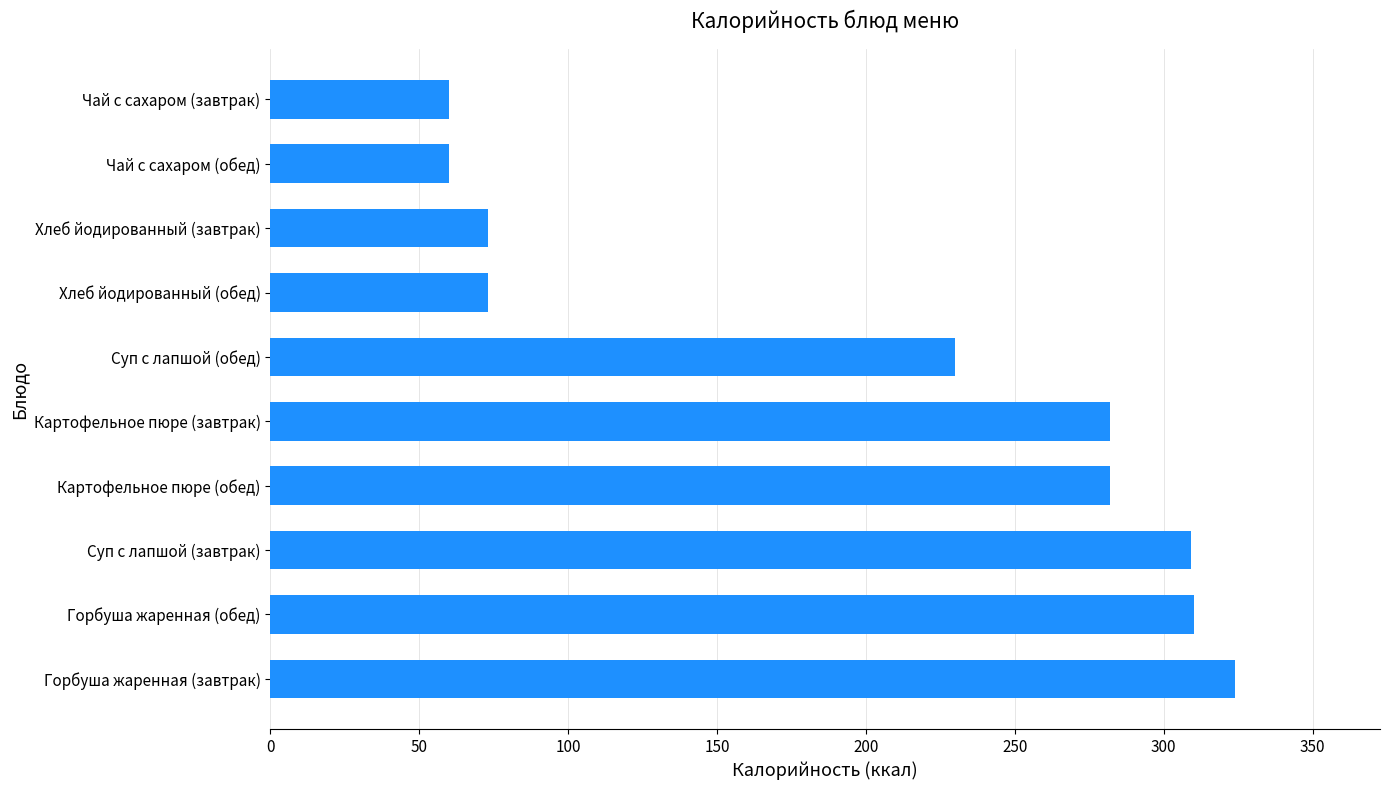

The value at Картофельное пюре (обед) is 282. True or false?

True